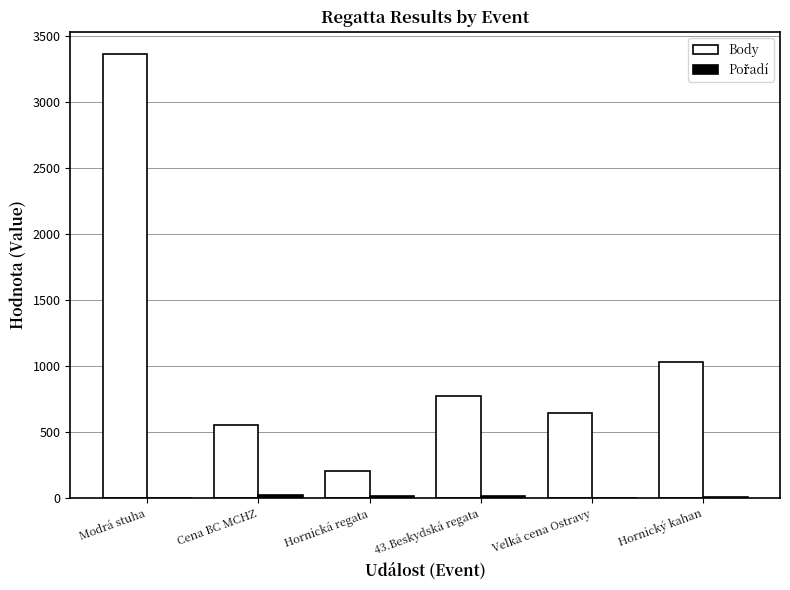

Where is Body nearest to the value 1783?

Hornický kahan